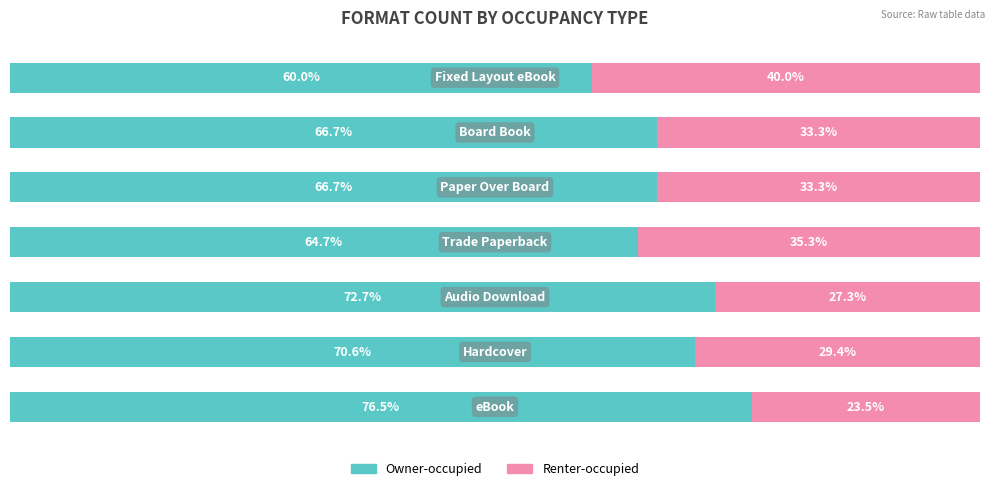

What is the value of the Owner-occupied bar at the 4th from the left?

64.7